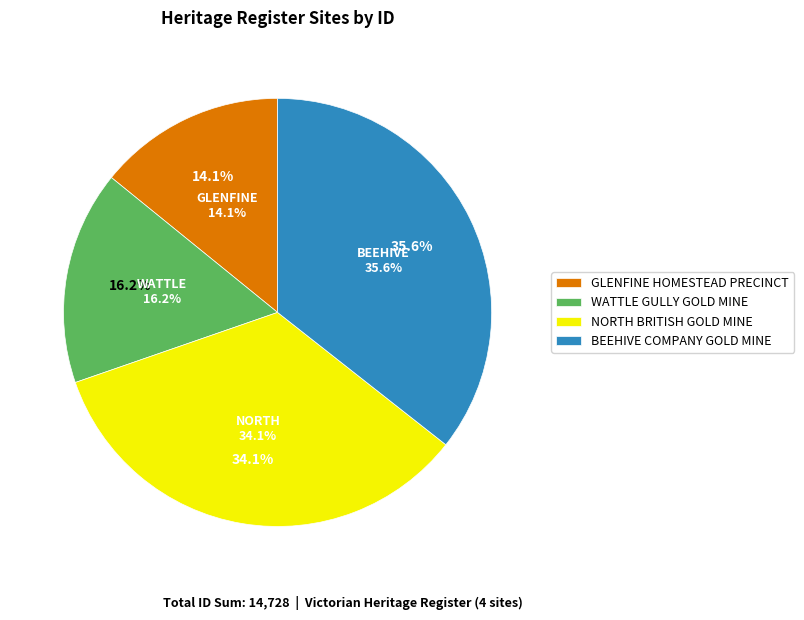

True or false: WATTLE GULLY GOLD MINE accounts for 16% of the total.

True